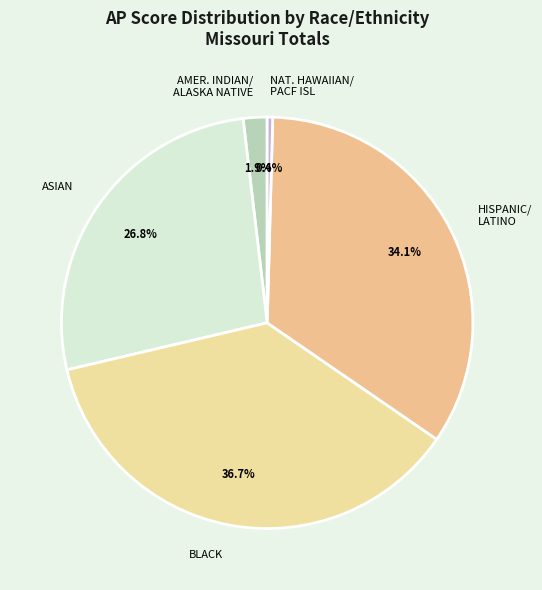

Which has a higher value, NAT. HAWAIIAN/ PACF ISL or BLACK?

BLACK